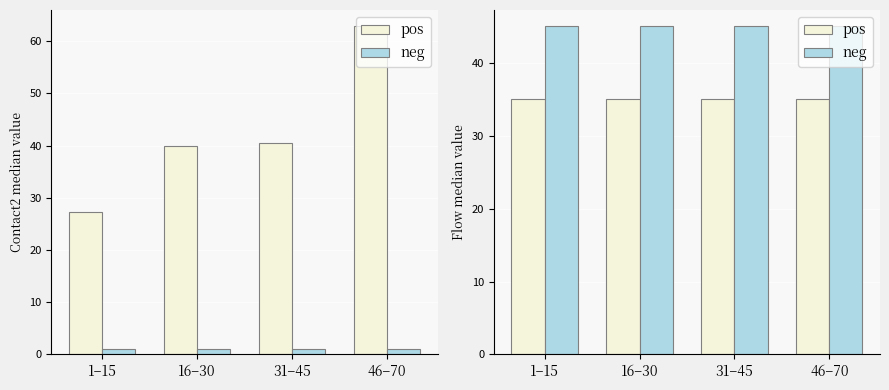

What is the total value across all series at 46–70?

80